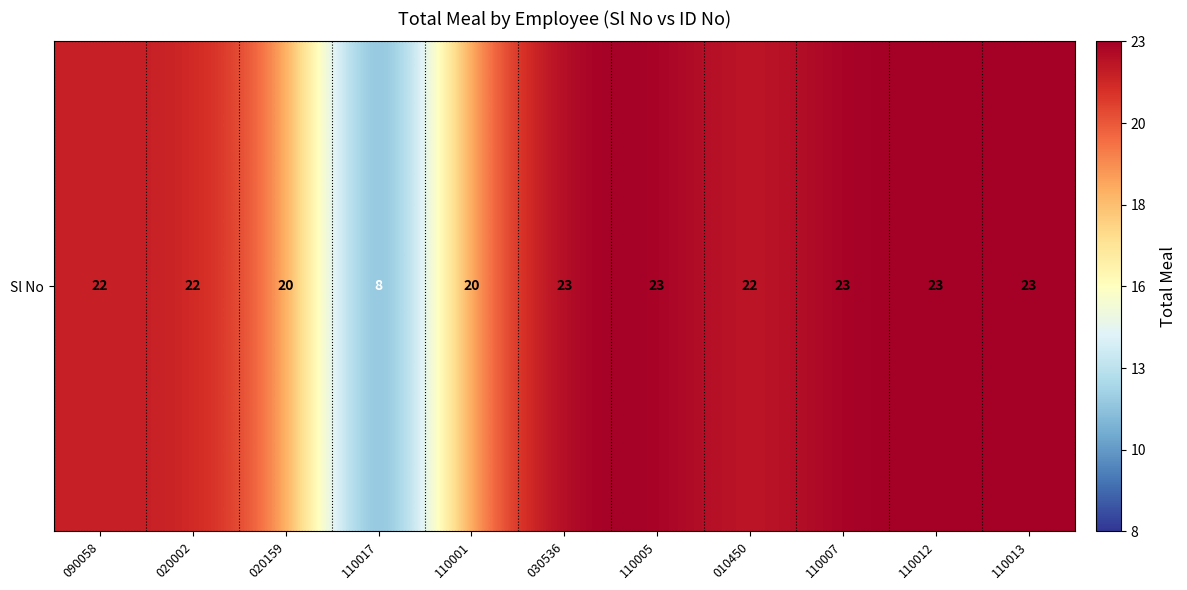

The chart shows a value of 31 at 110005. True or false?

False